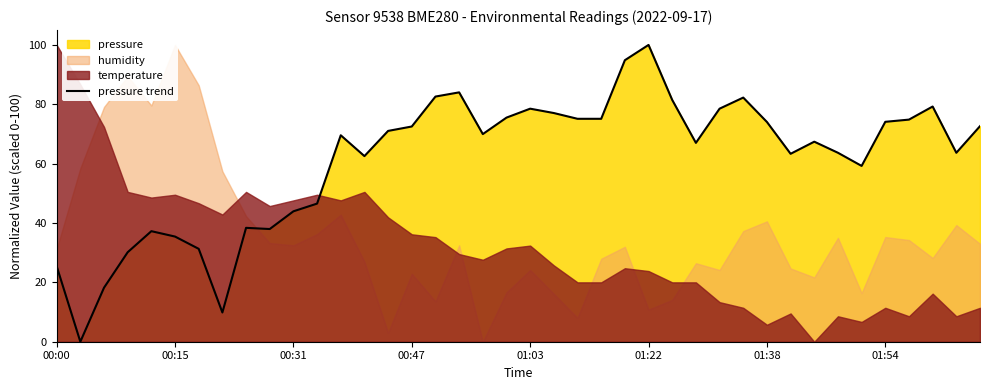

Where is the data nearest to the value 50?

11